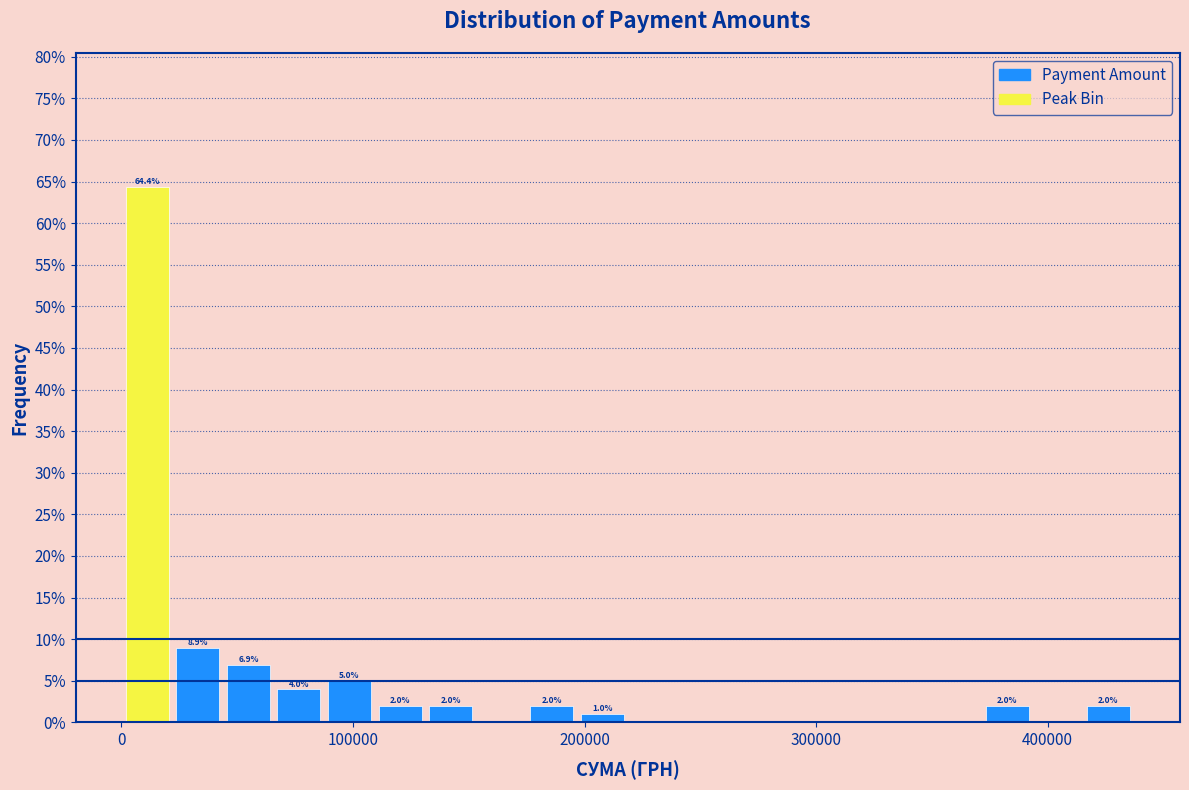

Around what value on the x-axis is the tallest bar? Give the approximate position of its centre, as read against the axis.

10000